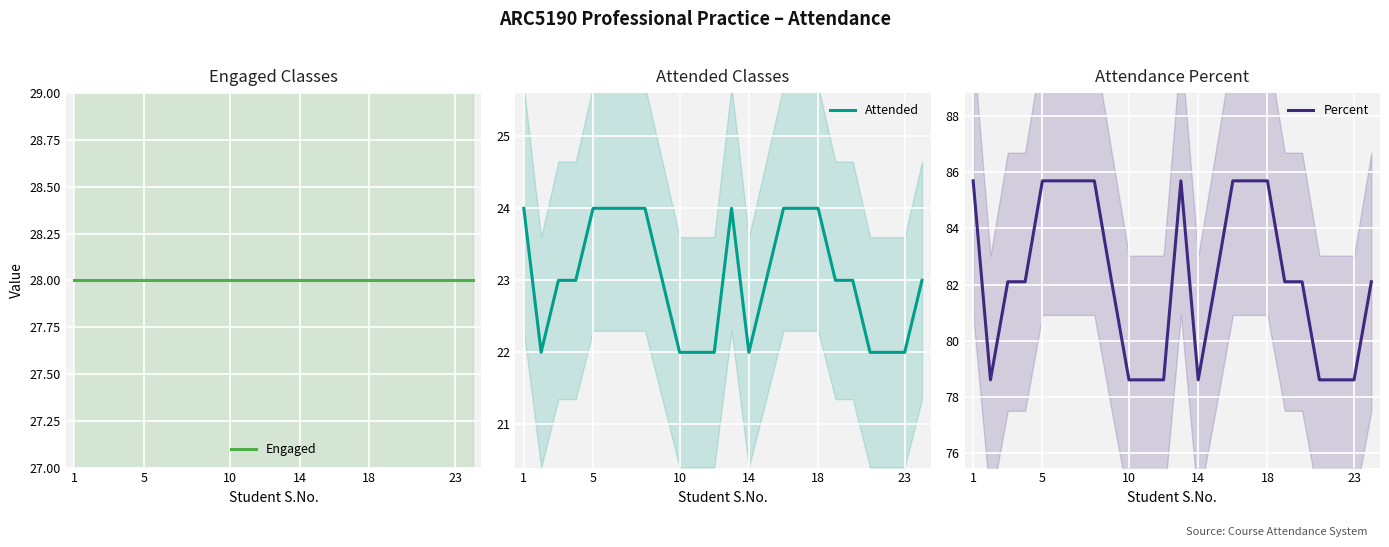

Is it true that Attended equals 15 at 18?

False